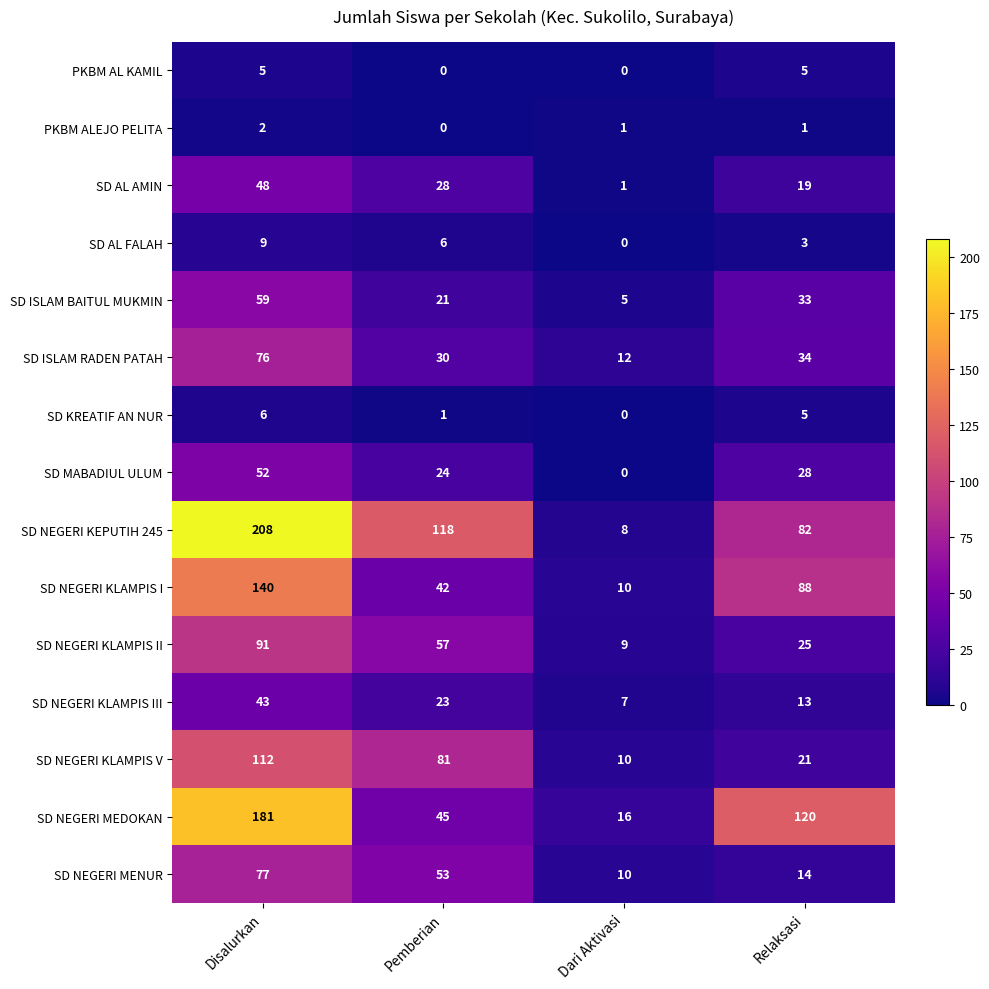

How many distinct data groups are displayed?

15